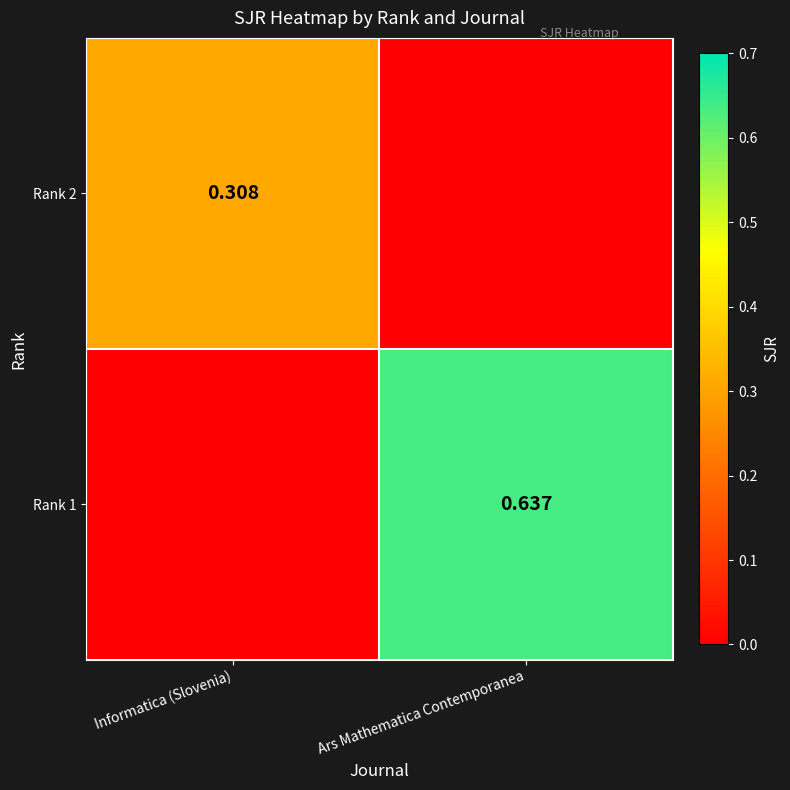

List the labels in order of Rank 1 value, largest first.

Ars Mathematica Contemporanea, Informatica (Slovenia)